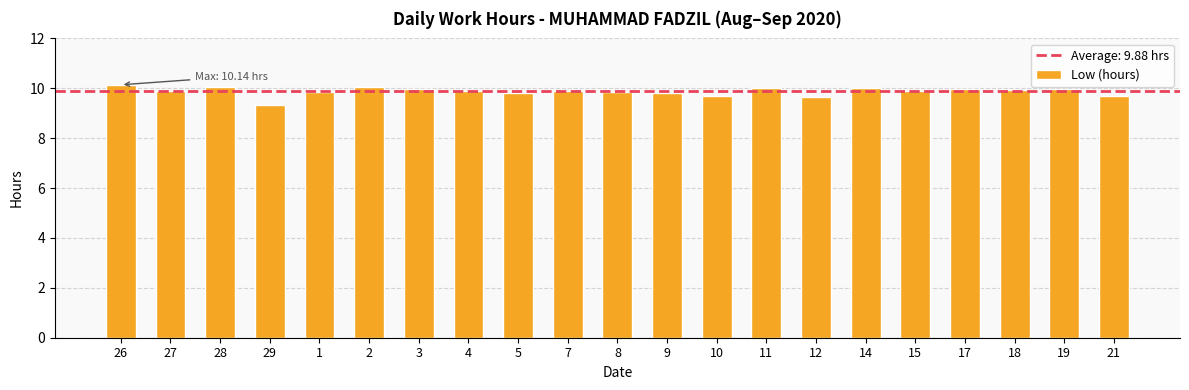

What is the ratio of the value at 26 to the value at 28?

1.0